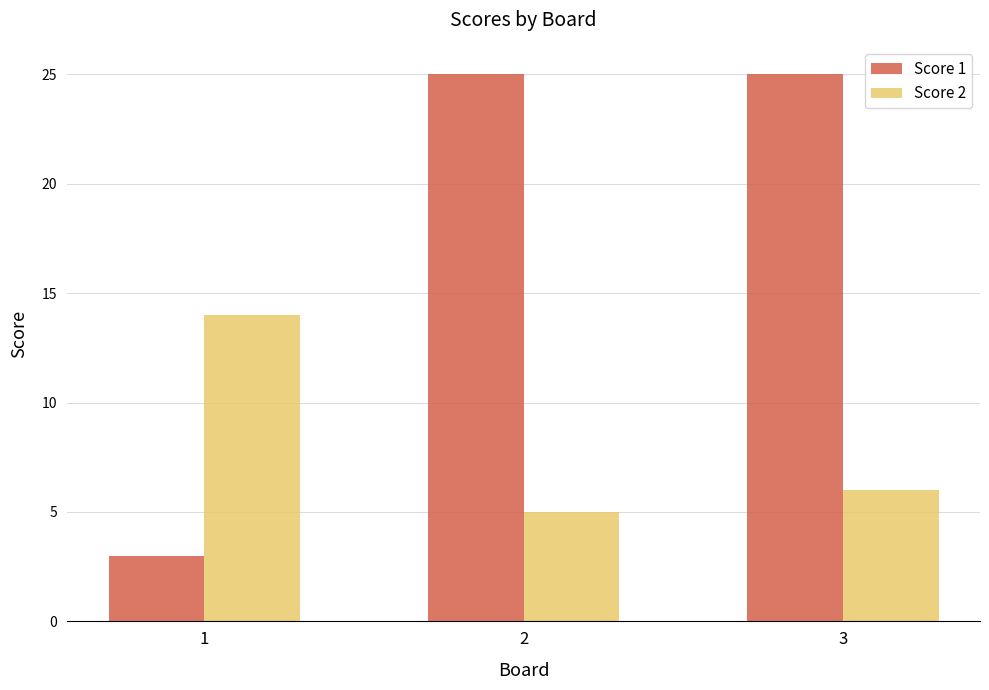

The value of Score 2 at 3 is 6. True or false?

True